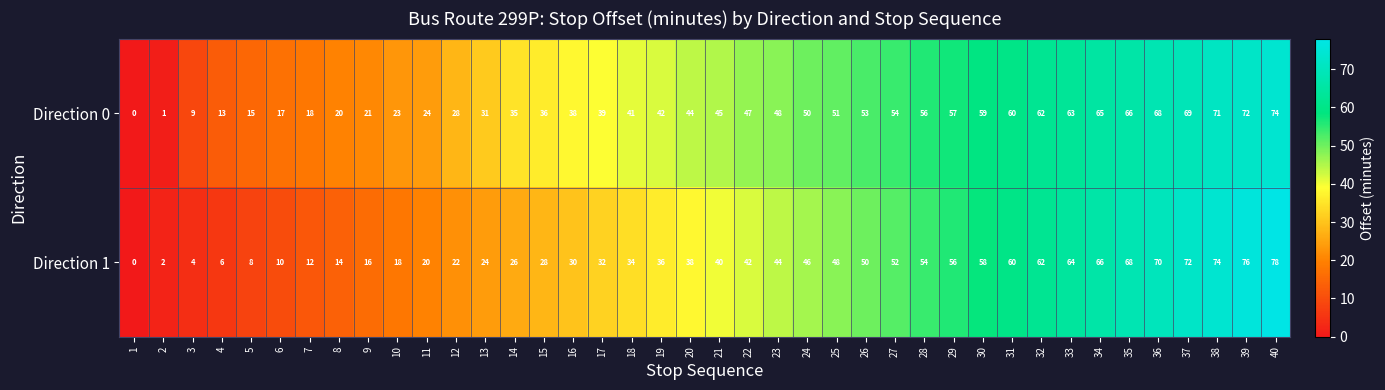

The value of Direction 1 at 34 is 66. True or false?

True